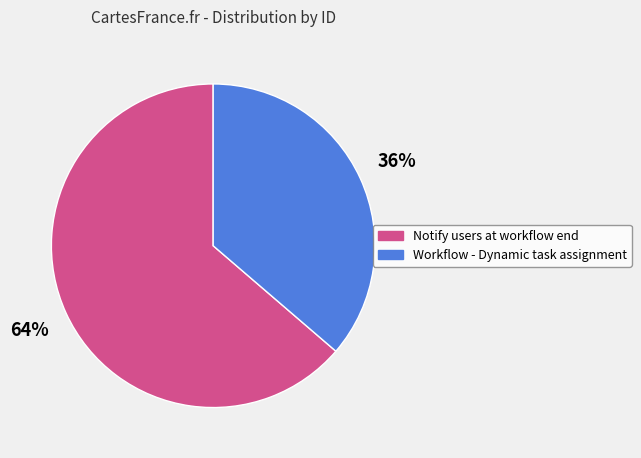

Which category accounts for the majority?

Notify users at workflow end